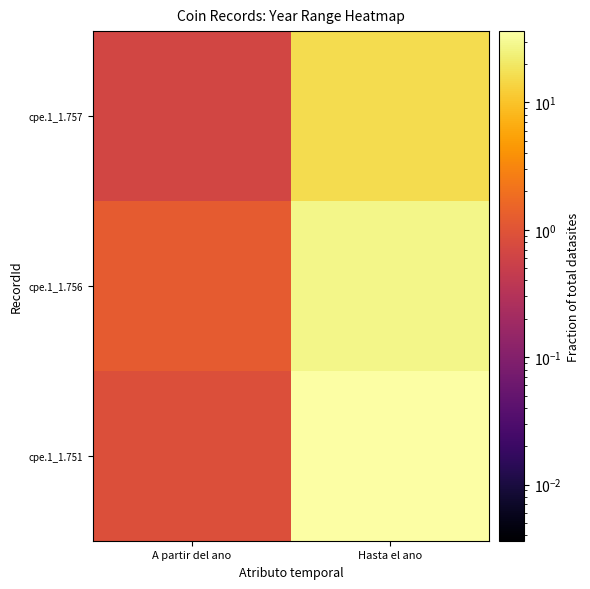

At which category is the sum across all series the highest?

Hasta el ano